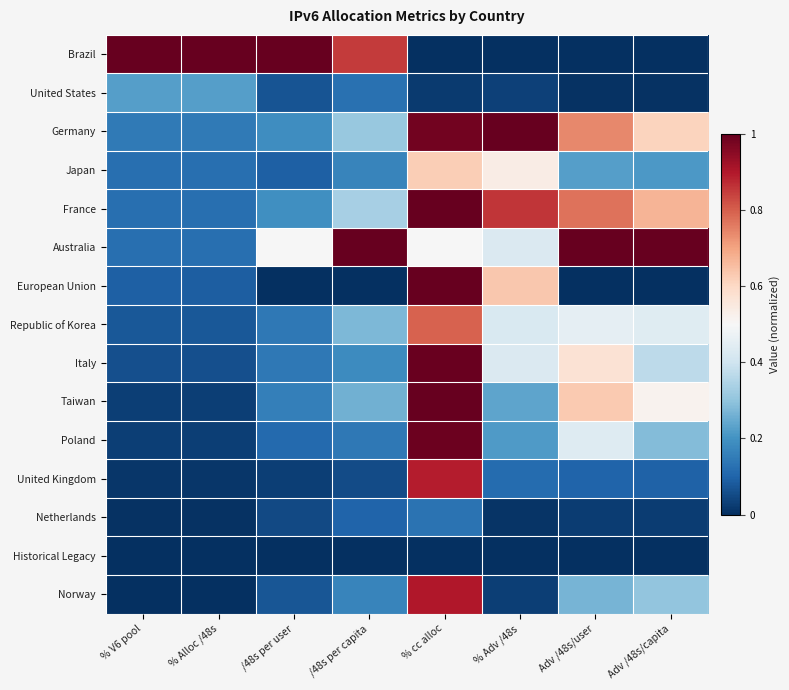

Reading right to left, list all the values displayed in this chart.

Brazil: Adv /48s/capita=0.0	Adv /48s/user=0.0	% Adv /48s=0.0	% cc alloc=0.0	/48s per capita=0.8	/48s per user=1.0	% Alloc /48s=1.0	% V6 pool=1.0
United States: Adv /48s/capita=0.0	Adv /48s/user=0.0	% Adv /48s=0.0	% cc alloc=0.0	/48s per capita=0.1	/48s per user=0.1	% Alloc /48s=0.2	% V6 pool=0.2
Germany: Adv /48s/capita=0.6	Adv /48s/user=0.7	% Adv /48s=1.0	% cc alloc=1.0	/48s per capita=0.3	/48s per user=0.2	% Alloc /48s=0.1	% V6 pool=0.1
Japan: Adv /48s/capita=0.2	Adv /48s/user=0.2	% Adv /48s=0.5	% cc alloc=0.6	/48s per capita=0.2	/48s per user=0.1	% Alloc /48s=0.1	% V6 pool=0.1
France: Adv /48s/capita=0.7	Adv /48s/user=0.8	% Adv /48s=0.9	% cc alloc=1.0	/48s per capita=0.3	/48s per user=0.2	% Alloc /48s=0.1	% V6 pool=0.1
Australia: Adv /48s/capita=1.0	Adv /48s/user=1.0	% Adv /48s=0.4	% cc alloc=0.5	/48s per capita=1.0	/48s per user=0.5	% Alloc /48s=0.1	% V6 pool=0.1
European Union: Adv /48s/capita=0.0	Adv /48s/user=0.0	% Adv /48s=0.6	% cc alloc=1.0	/48s per capita=0.0	/48s per user=0.0	% Alloc /48s=0.1	% V6 pool=0.1
Republic of Korea: Adv /48s/capita=0.4	Adv /48s/user=0.5	% Adv /48s=0.4	% cc alloc=0.8	/48s per capita=0.3	/48s per user=0.1	% Alloc /48s=0.1	% V6 pool=0.1
Italy: Adv /48s/capita=0.4	Adv /48s/user=0.6	% Adv /48s=0.4	% cc alloc=1.0	/48s per capita=0.2	/48s per user=0.1	% Alloc /48s=0.1	% V6 pool=0.1
Taiwan: Adv /48s/capita=0.5	Adv /48s/user=0.6	% Adv /48s=0.2	% cc alloc=1.0	/48s per capita=0.3	/48s per user=0.2	% Alloc /48s=0.0	% V6 pool=0.0
Poland: Adv /48s/capita=0.3	Adv /48s/user=0.4	% Adv /48s=0.2	% cc alloc=1.0	/48s per capita=0.1	/48s per user=0.1	% Alloc /48s=0.0	% V6 pool=0.0
United Kingdom: Adv /48s/capita=0.1	Adv /48s/user=0.1	% Adv /48s=0.1	% cc alloc=0.9	/48s per capita=0.1	/48s per user=0.0	% Alloc /48s=0.0	% V6 pool=0.0
Netherlands: Adv /48s/capita=0.0	Adv /48s/user=0.0	% Adv /48s=0.0	% cc alloc=0.1	/48s per capita=0.1	/48s per user=0.0	% Alloc /48s=0.0	% V6 pool=0.0
Historical Legacy: Adv /48s/capita=0.0	Adv /48s/user=0.0	% Adv /48s=0.0	% cc alloc=0.0	/48s per capita=0.0	/48s per user=0.0	% Alloc /48s=0.0	% V6 pool=0.0
Norway: Adv /48s/capita=0.3	Adv /48s/user=0.3	% Adv /48s=0.0	% cc alloc=0.9	/48s per capita=0.2	/48s per user=0.1	% Alloc /48s=0.0	% V6 pool=0.0